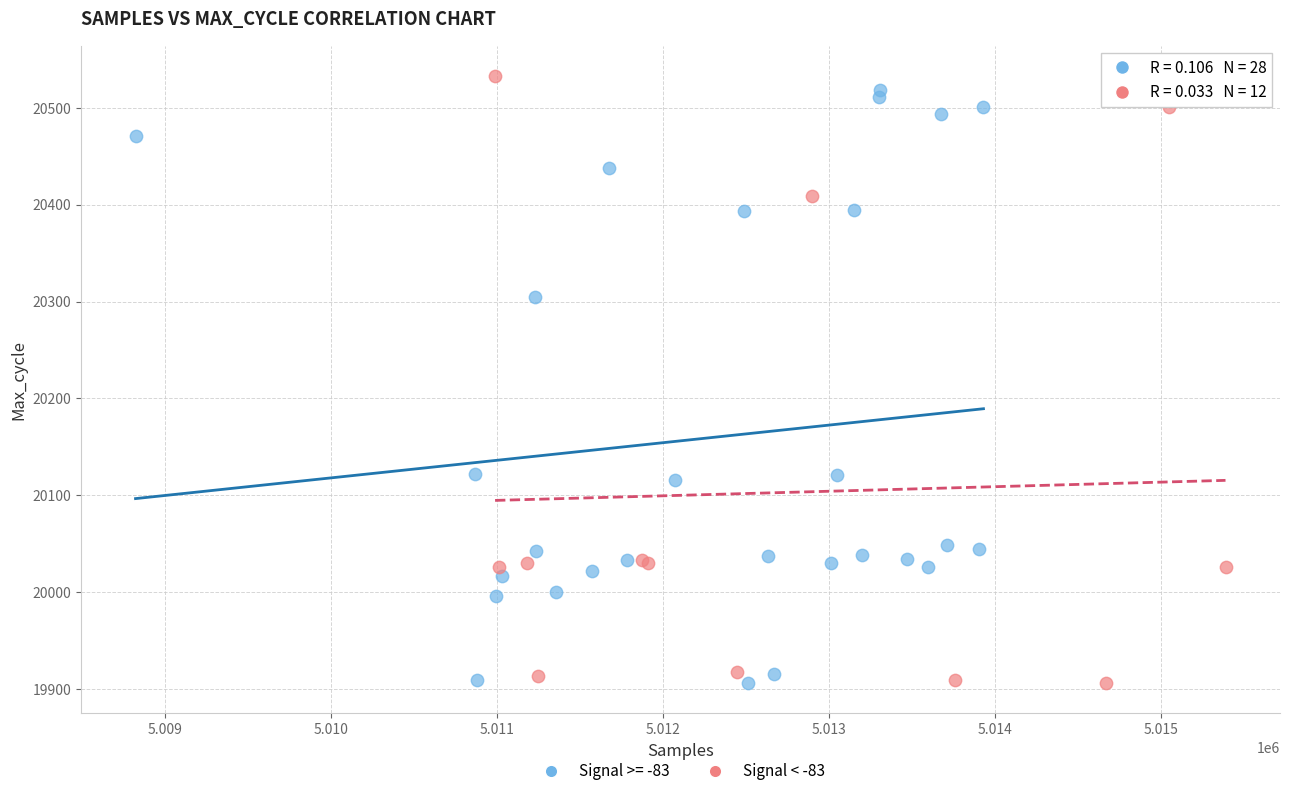

What are all the series names shown in the legend?

Signal >= -83, Signal < -83